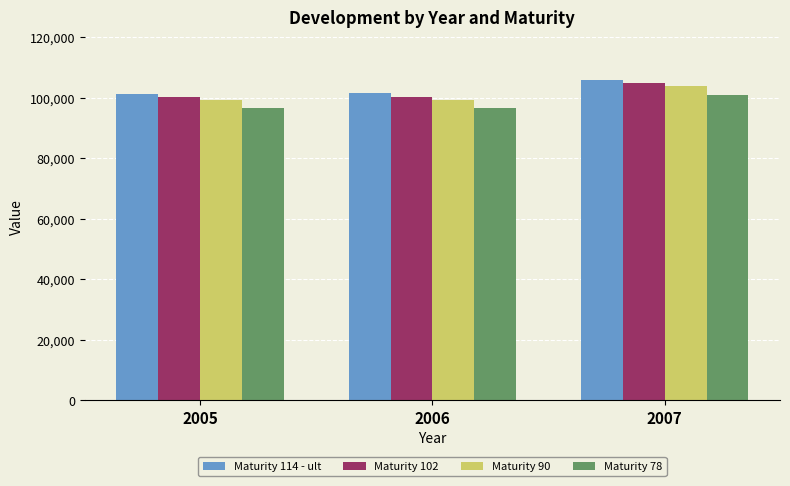

Which series has the largest total across all categories?

Maturity 114 - ult